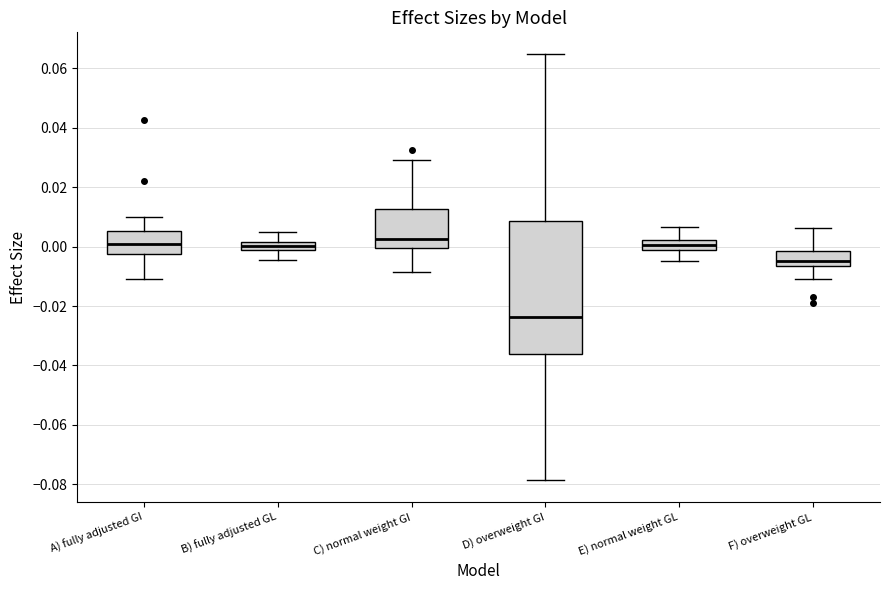

Which box is the tallest, from its lower edge to its upper edge?

D) overweight GI